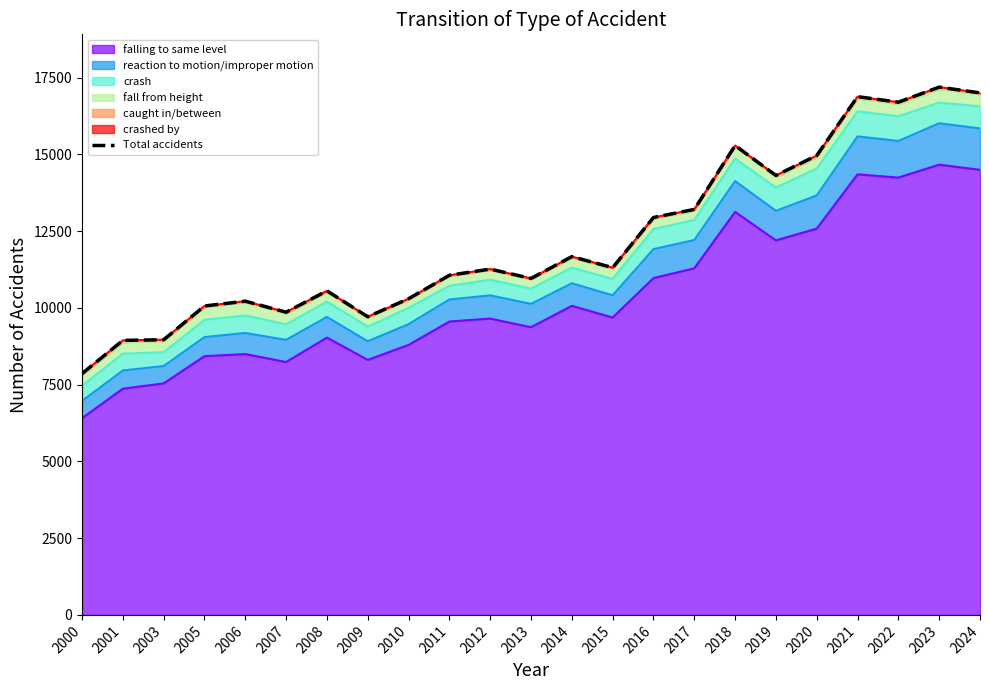

Reading right to left, list all the values displayed in this chart.

17004	17192	16701	16881	14963	14315	15289	13208	12945	11312	11671	10960	11264	11063	10299	9712	10555	9861	10219	10062	8963	8942	7860